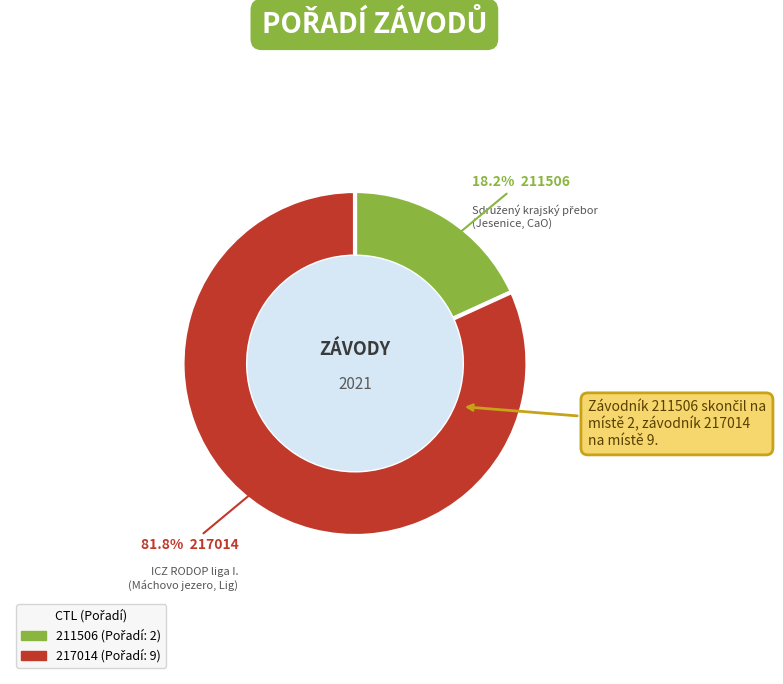

How many segments does this pie chart have?

2